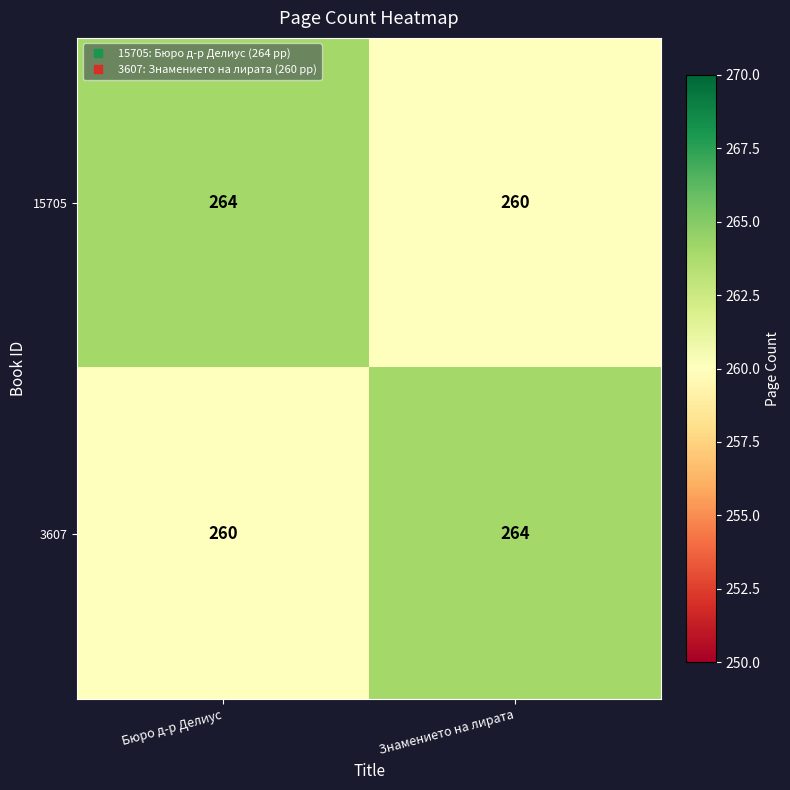

True or false: 15705 has a value of 260 at Знамението на лирата.

True